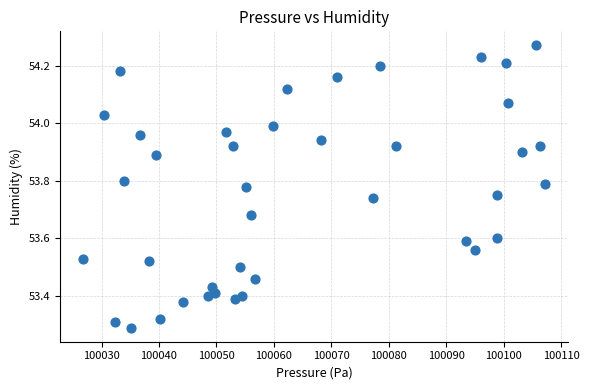

What is the range of X values (max minus min)?

80.3